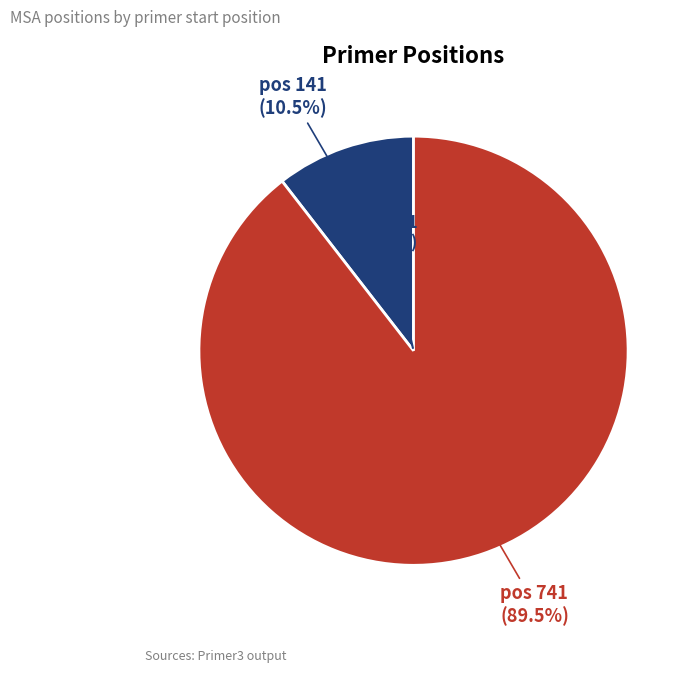

Which category accounts for the majority?

741